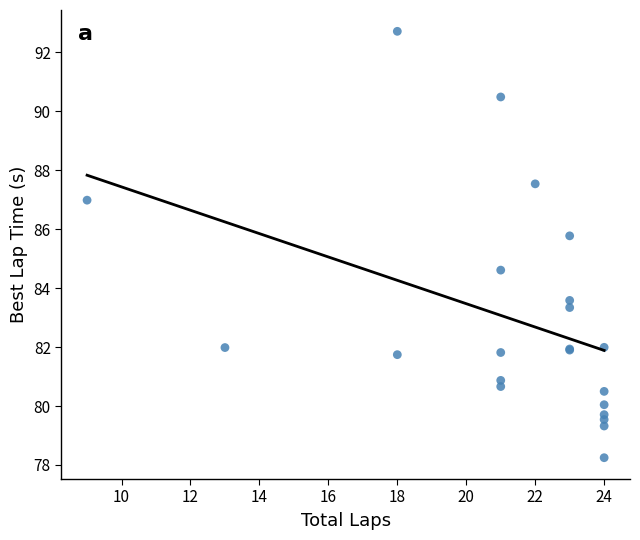

What Y value in the scatter plot is closest to 85?

84.6